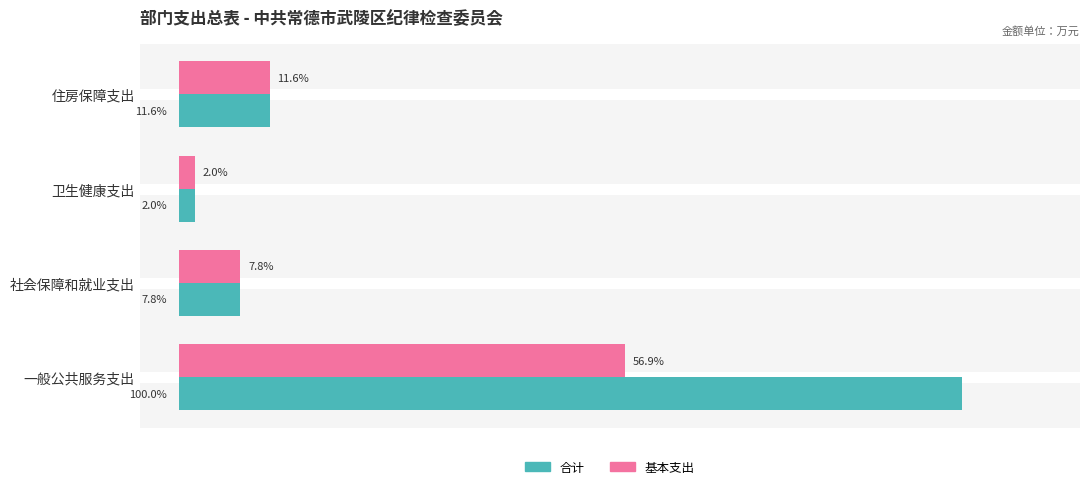

Which series has the largest total across all categories?

合计